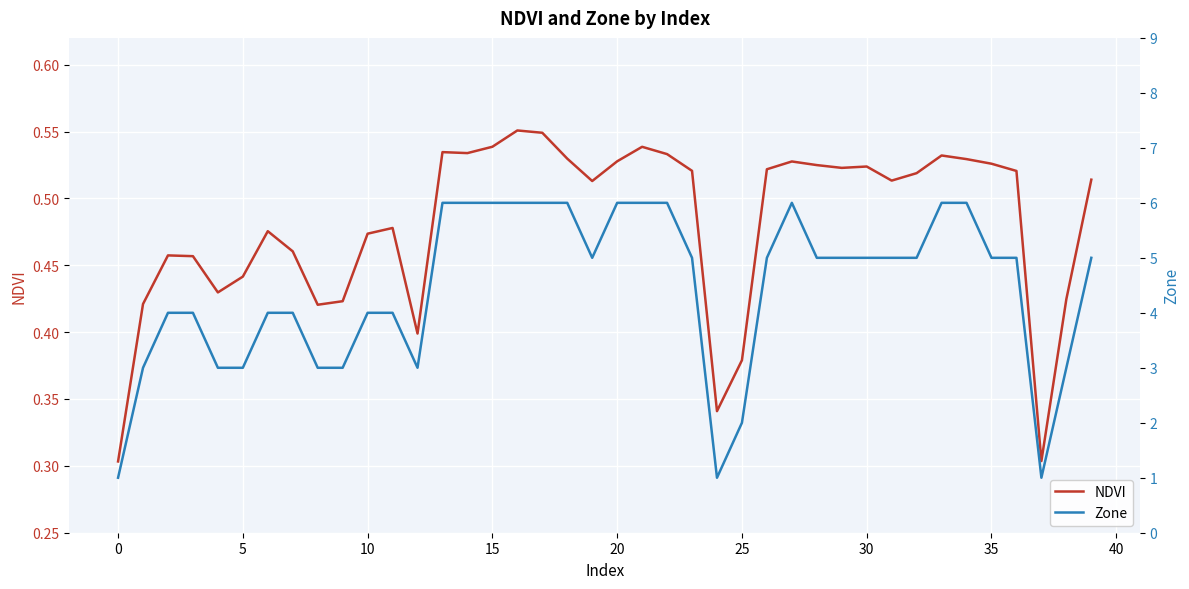

How many interior local peaks does the NDVI series have?

9